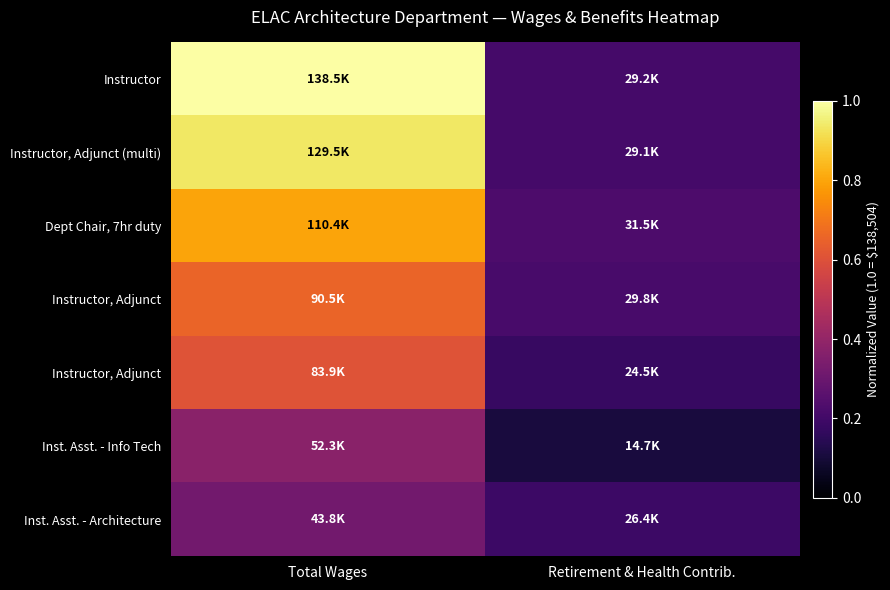

At how many categories does at least one series exceed 0?

2